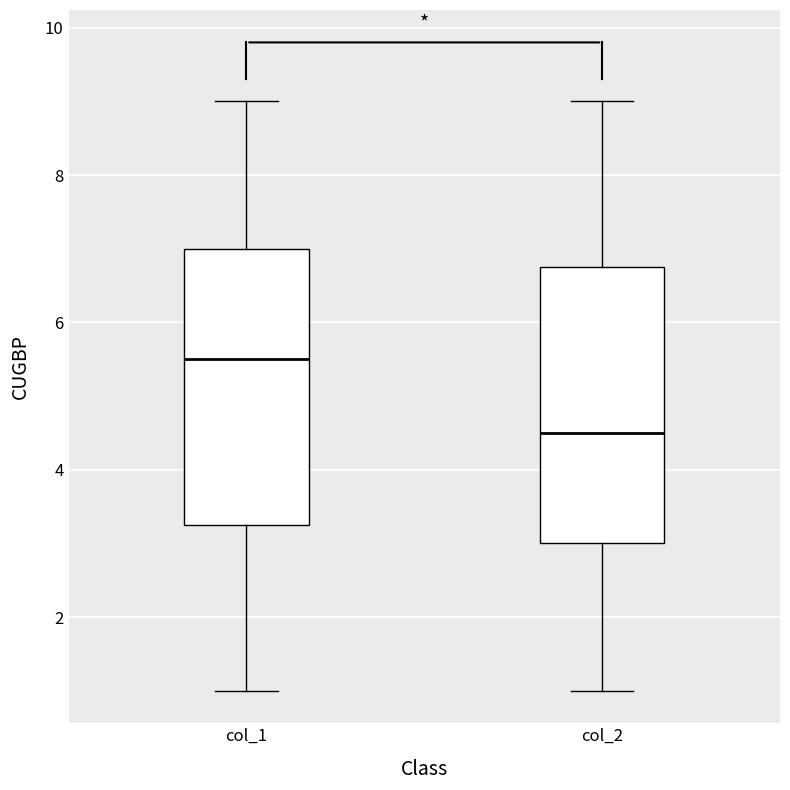

Reading left to right, transcribe this box plot: for each box, give where its median line is, the range the box spans, and where its two whiskers end, as read against the y-axis. The values are not printed on the chart, so give them approximately, as read against the axis.

col_1: median 5.6, box 3.2 to 7.0, whiskers 1.0 to 9.0
col_2: median 4.6, box 3.0 to 6.8, whiskers 1.0 to 9.0